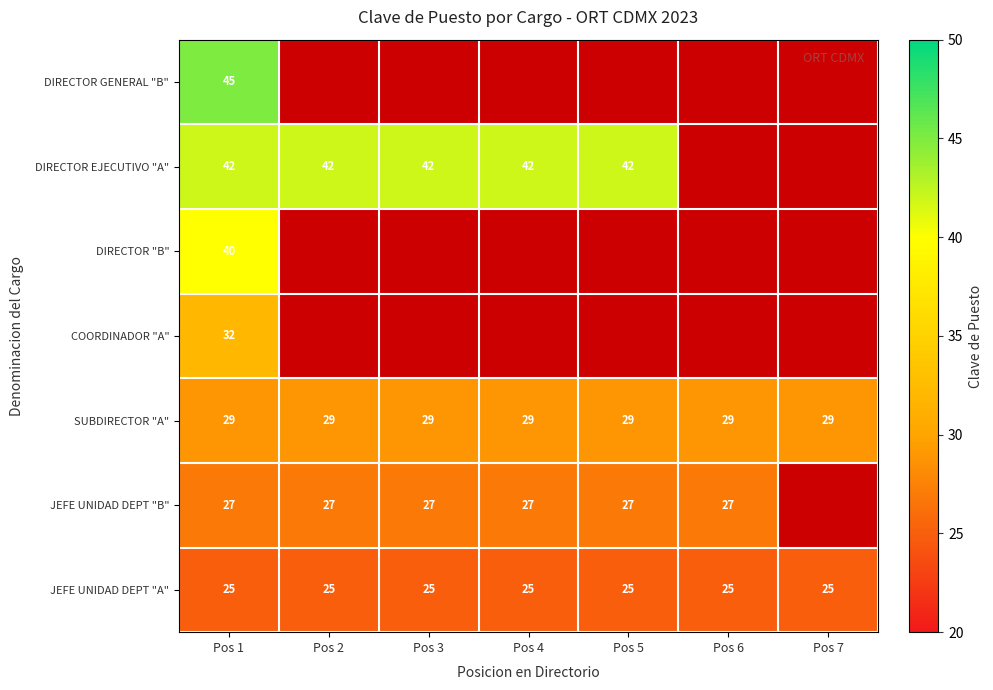

At which category is the sum across all series the highest?

Pos 1